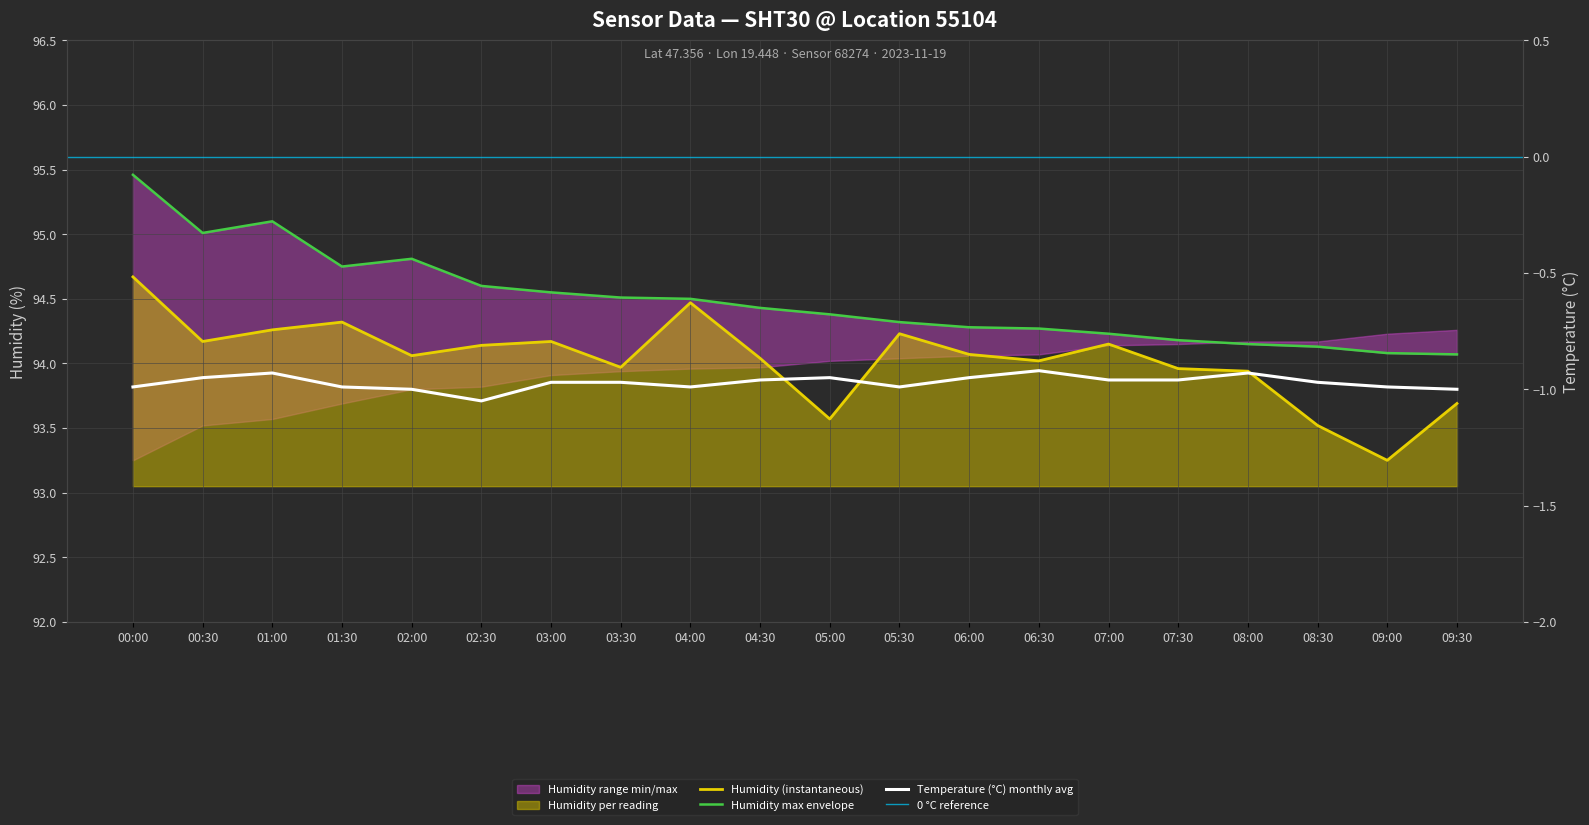

Reading left to right, what are all the values shown in this chart?

humidity: 00:00=94.7	00:30=94.2	01:00=94.3	01:30=94.3	02:00=94.1	02:30=94.1	03:00=94.2	03:30=94.0	04:00=94.5	04:30=94.0	05:00=93.6	05:30=94.2	06:00=94.1	06:30=94.0	07:00=94.2	07:30=94.0	08:00=93.9	08:30=93.5	09:00=93.2	09:30=93.7
temperature: 00:00=-1.0	00:30=-0.9	01:00=-0.9	01:30=-1.0	02:00=-1.0	02:30=-1.1	03:00=-1.0	03:30=-1.0	04:00=-1.0	04:30=-1.0	05:00=-0.9	05:30=-1.0	06:00=-0.9	06:30=-0.9	07:00=-1.0	07:30=-1.0	08:00=-0.9	08:30=-1.0	09:00=-1.0	09:30=-1.0
humidity_max: 00:00=95.5	00:30=95.0	01:00=95.1	01:30=94.8	02:00=94.8	02:30=94.6	03:00=94.5	03:30=94.5	04:00=94.5	04:30=94.4	05:00=94.4	05:30=94.3	06:00=94.3	06:30=94.3	07:00=94.2	07:30=94.2	08:00=94.2	08:30=94.1	09:00=94.1	09:30=94.1